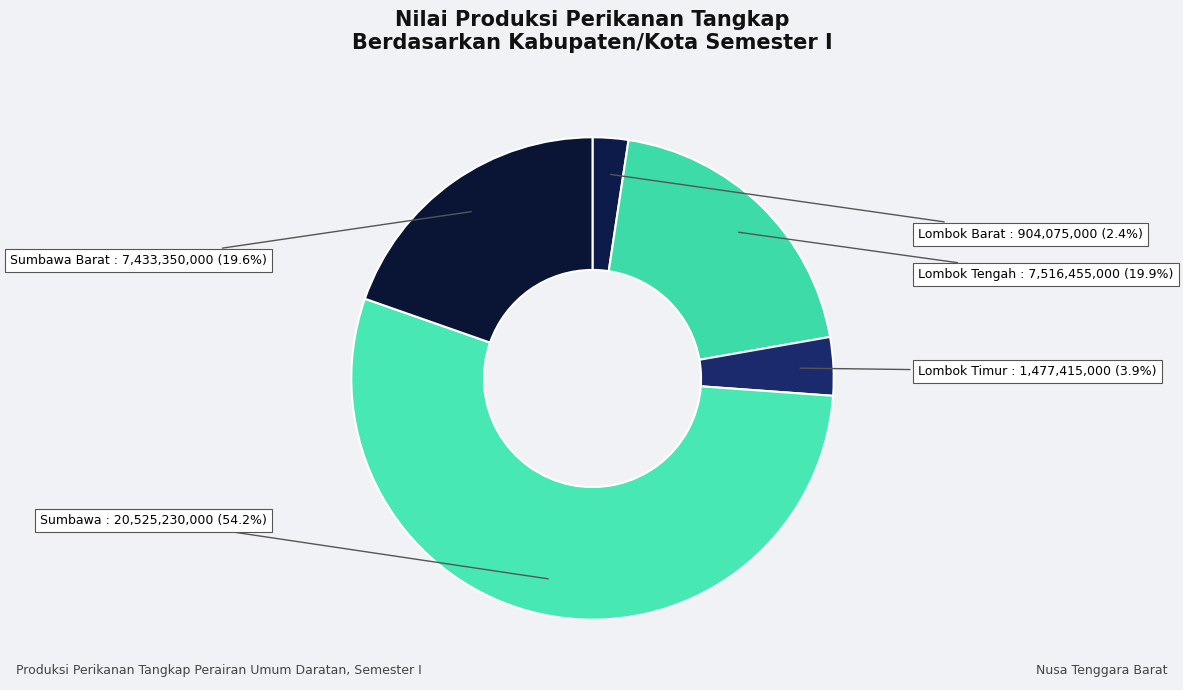

Count the number of slices in the pie.

5